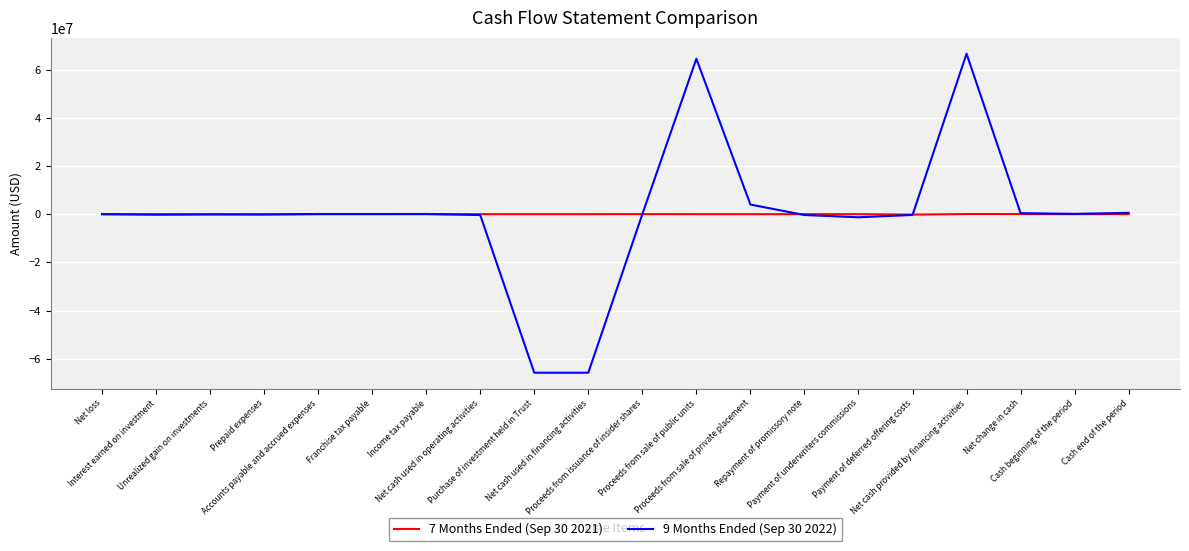

What is the smallest value displayed?

-65790000